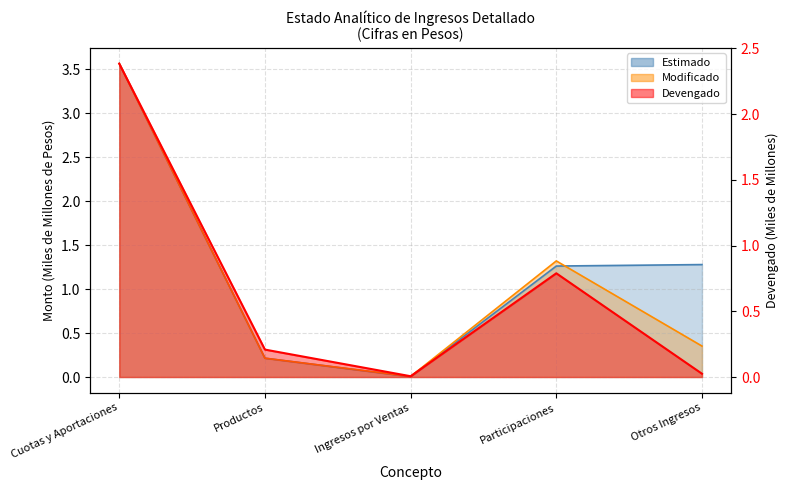

Where is the first local minimum for Devengado?

Ingresos por Ventas